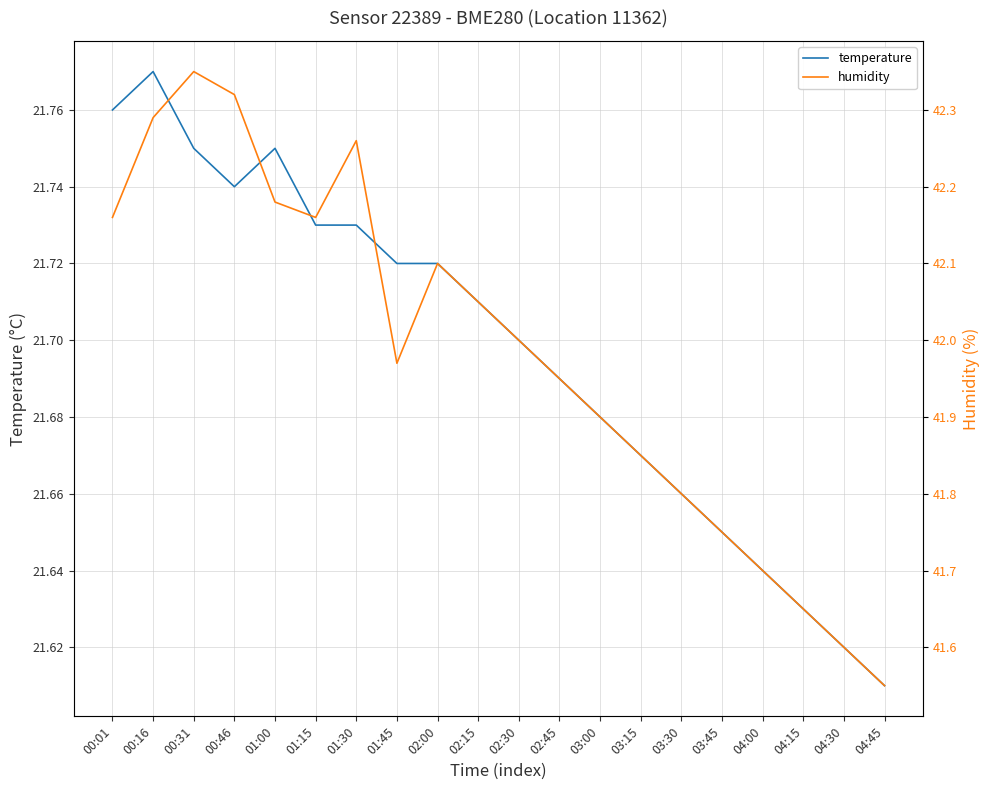

Which label corresponds to the largest value in the chart?

00:31